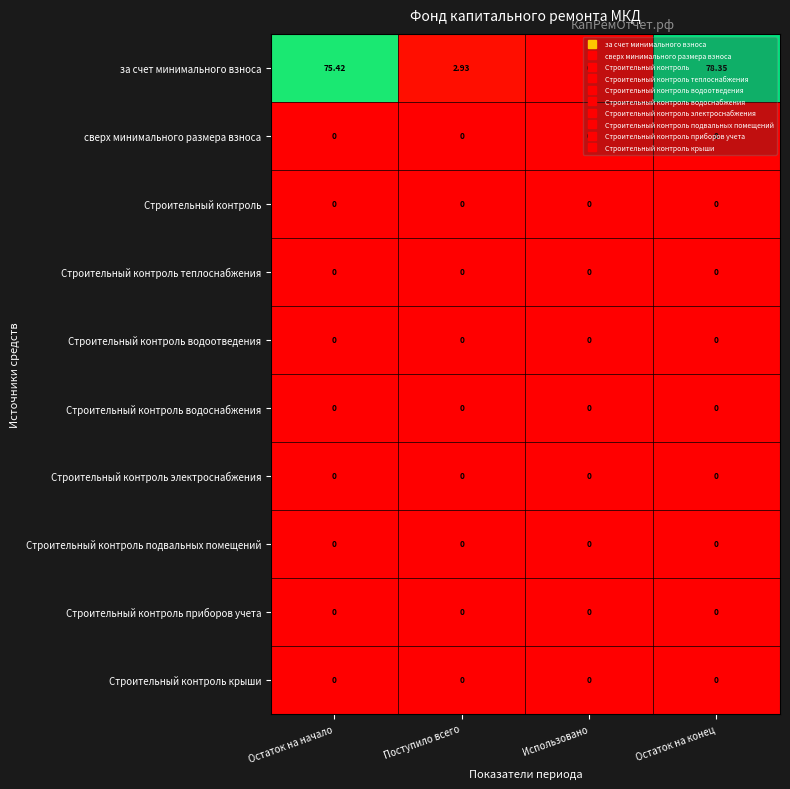

At which category does the chart reach its peak across all series?

Остаток на конец